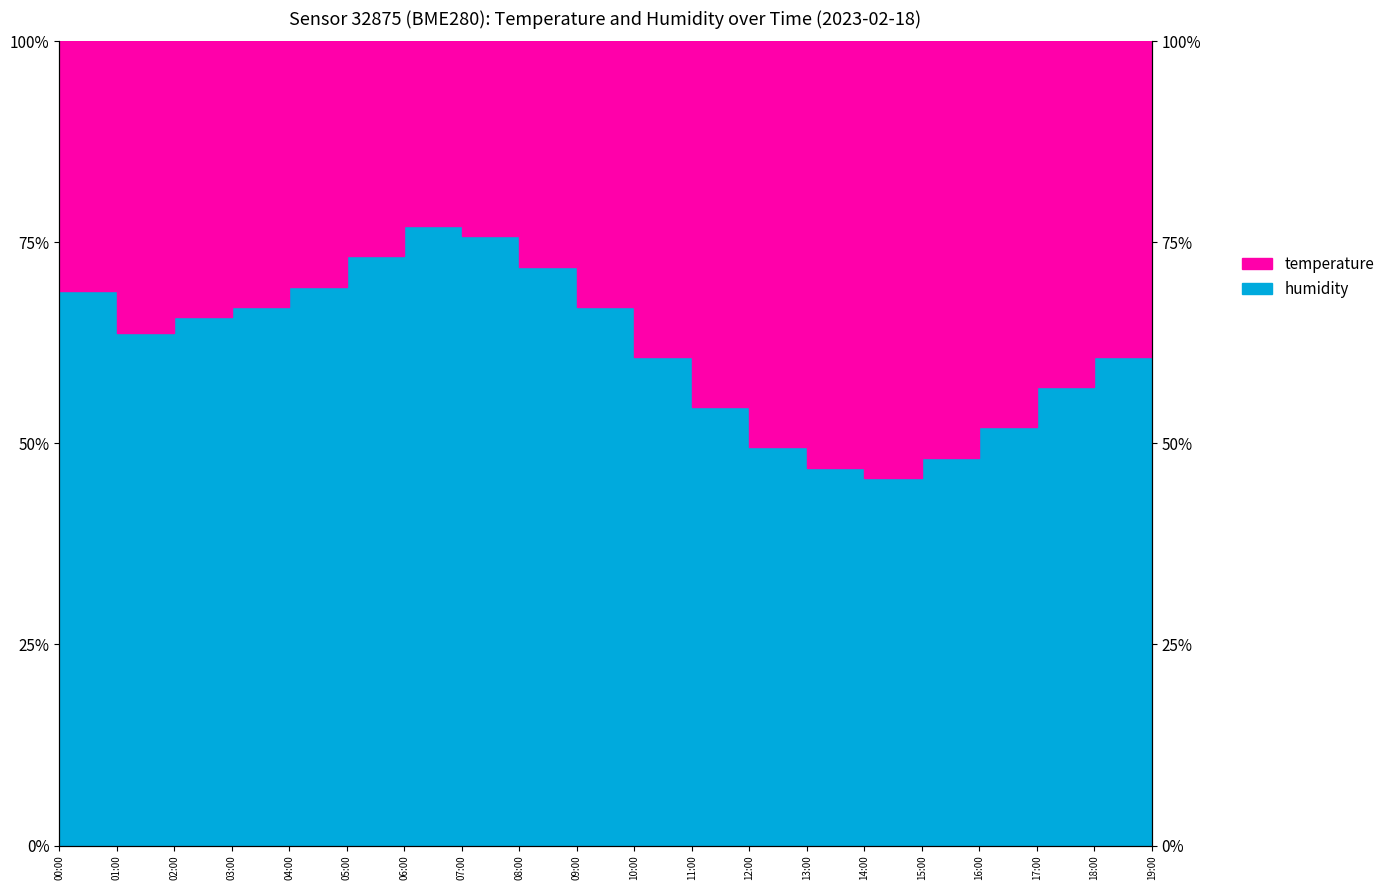

At which category is the sum across all series the highest?

00:00